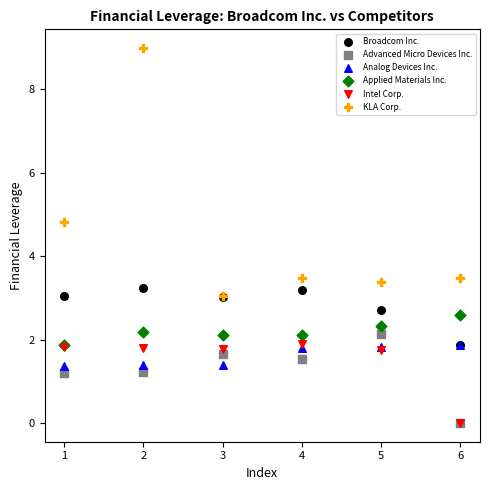

In the KLA Corp. series, what Y value is closest to 6?

4.8